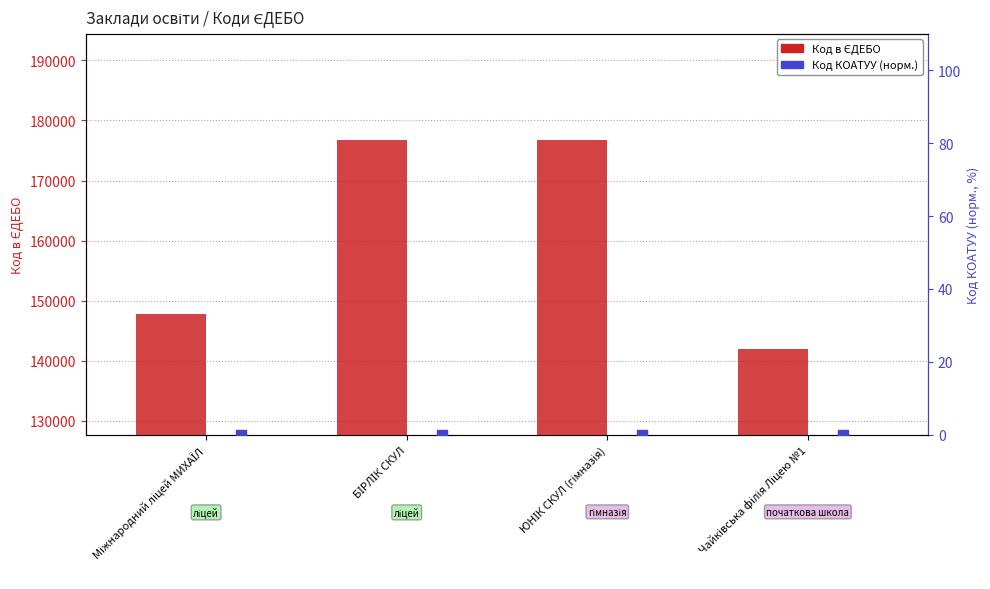

Is the value of Код в ЄДЕБО at ЮНІК СКУЛ (гімназія) greater than the value of Код КОАТУУ (норм.) at БІРЛІК СКУЛ?

Yes